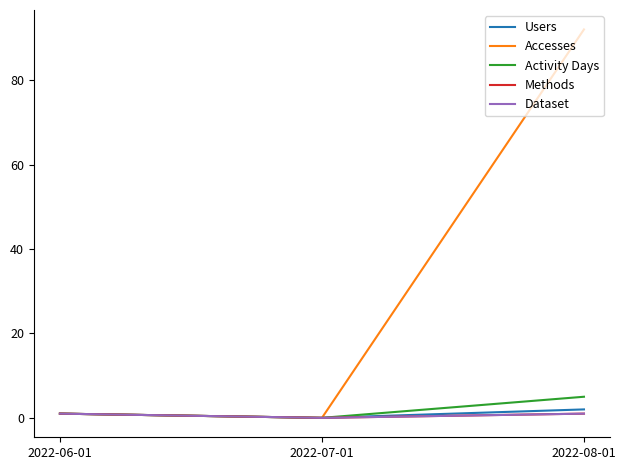

Is this an area chart (filled region under the line)?

No